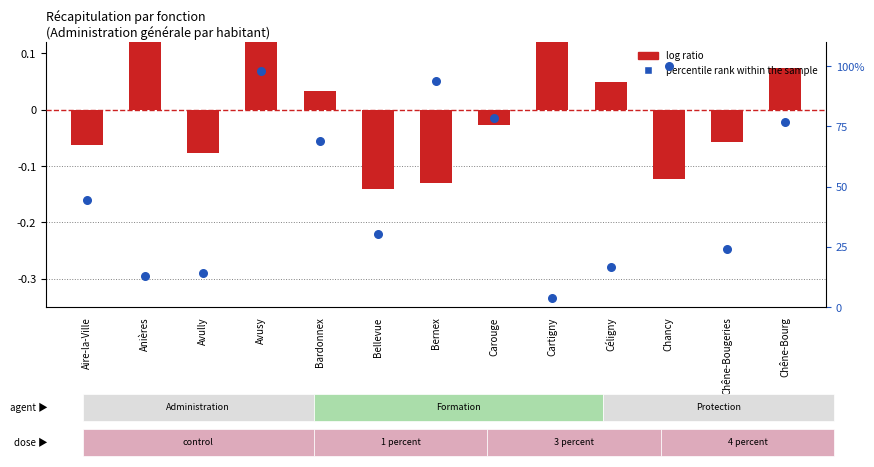

Which series has the largest Y range (max minus min)?

percentile rank within the sample